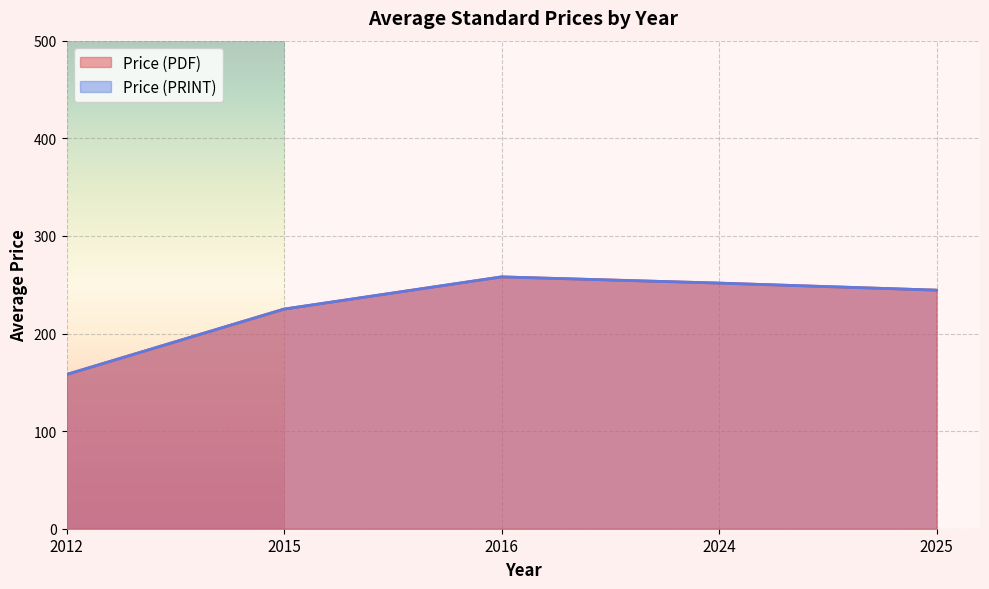

True or false: Price (PDF) and Price (PRINT) intersect in this chart.

False